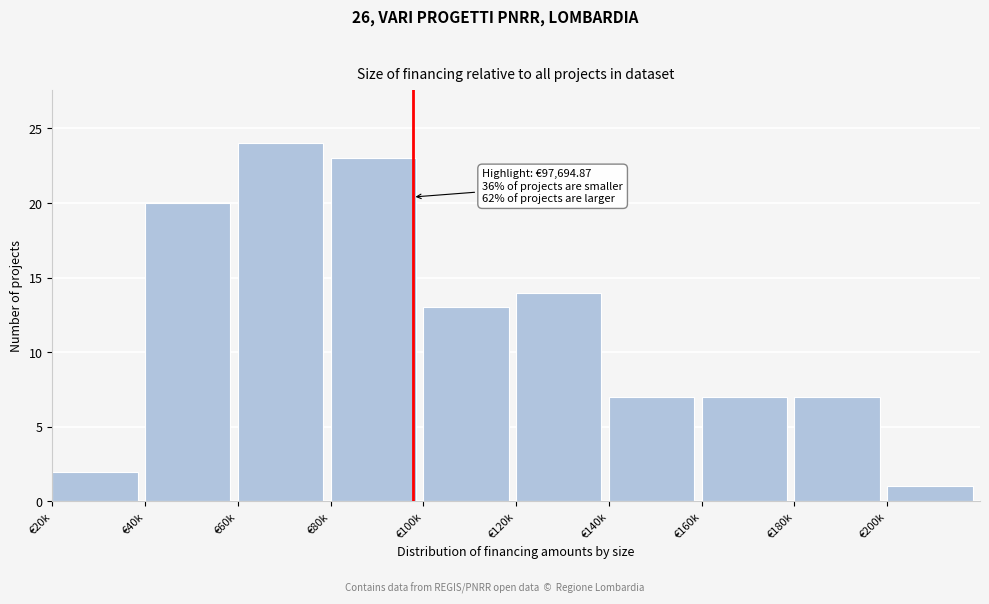

Reading left to right, extract all data points from this chart.

2	20	24	23	13	14	7	7	7	1